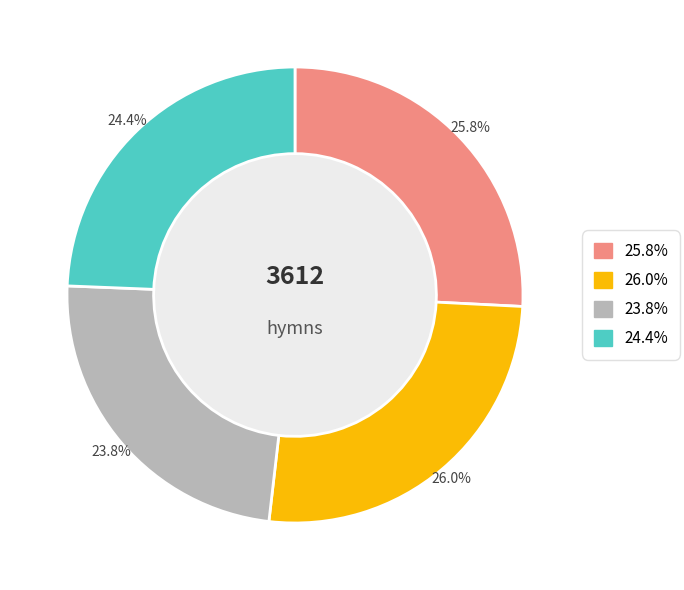

Is there any slice that represents more than half of the pie?

No